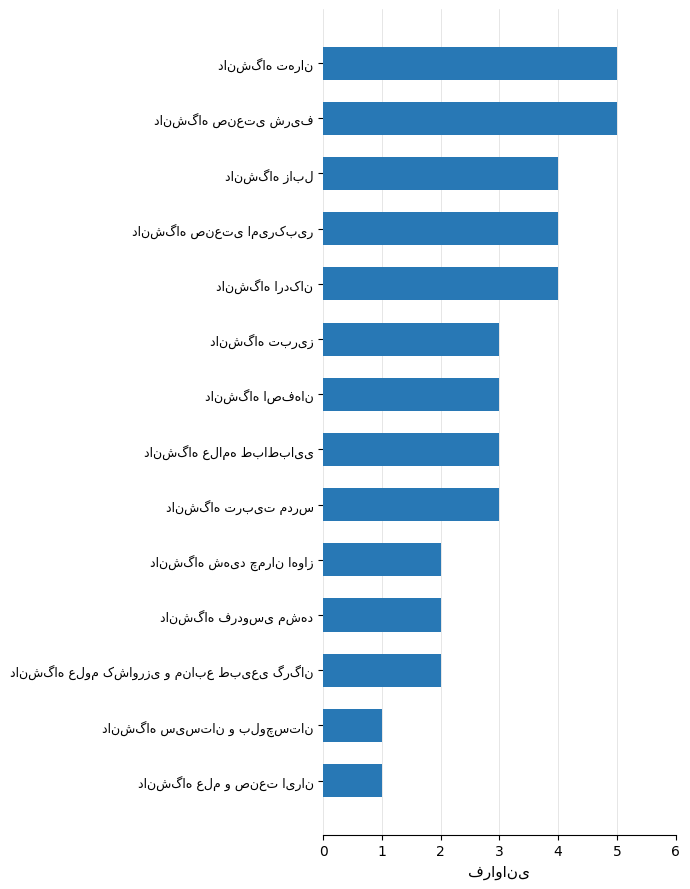

What is the minimum value shown in the chart?

1